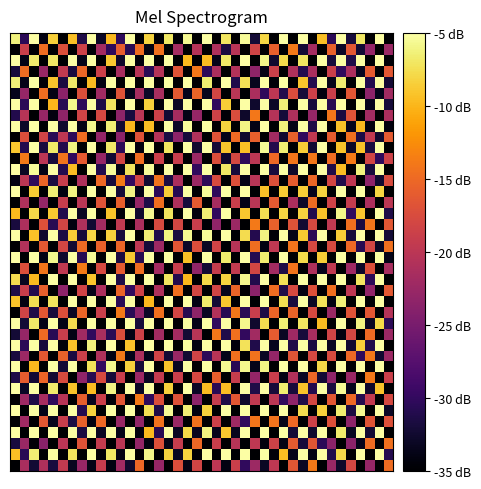

At which category is the sum across all series the highest?

24